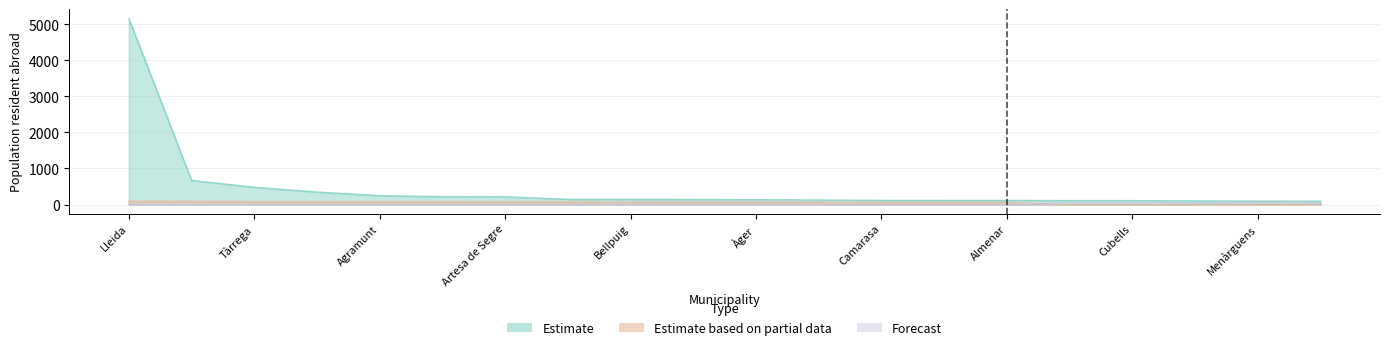

True or false: Estimate has a value of 152 at Guissona.

False